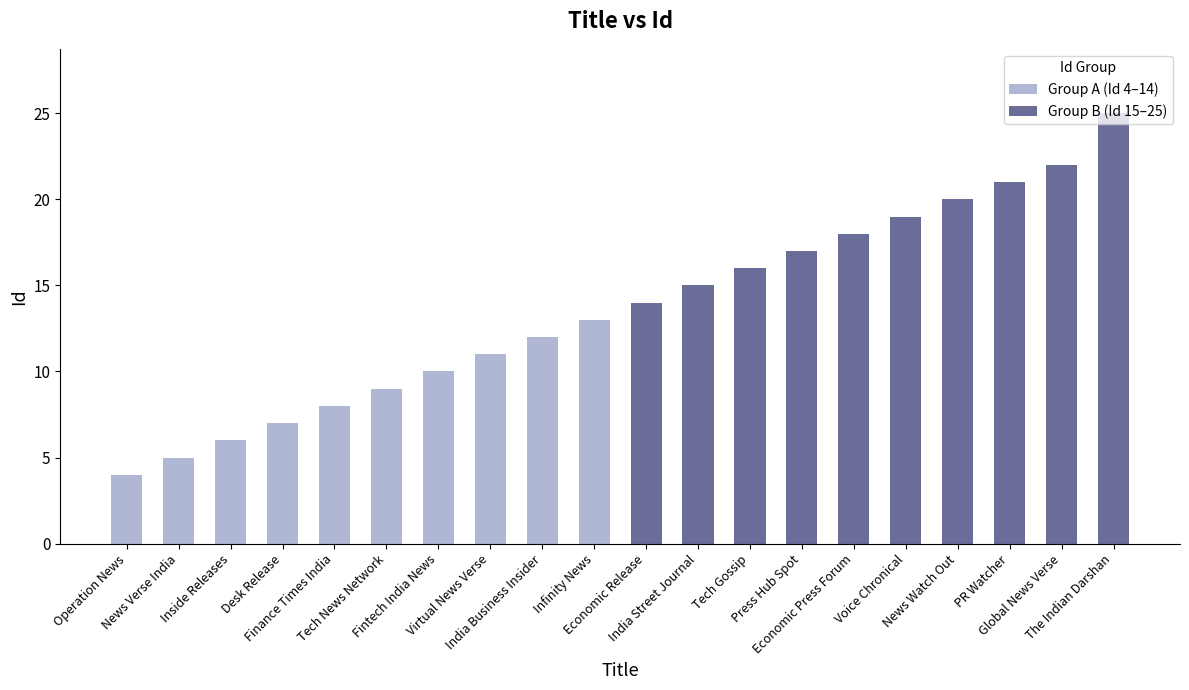

What position from the left is News Verse India?

2